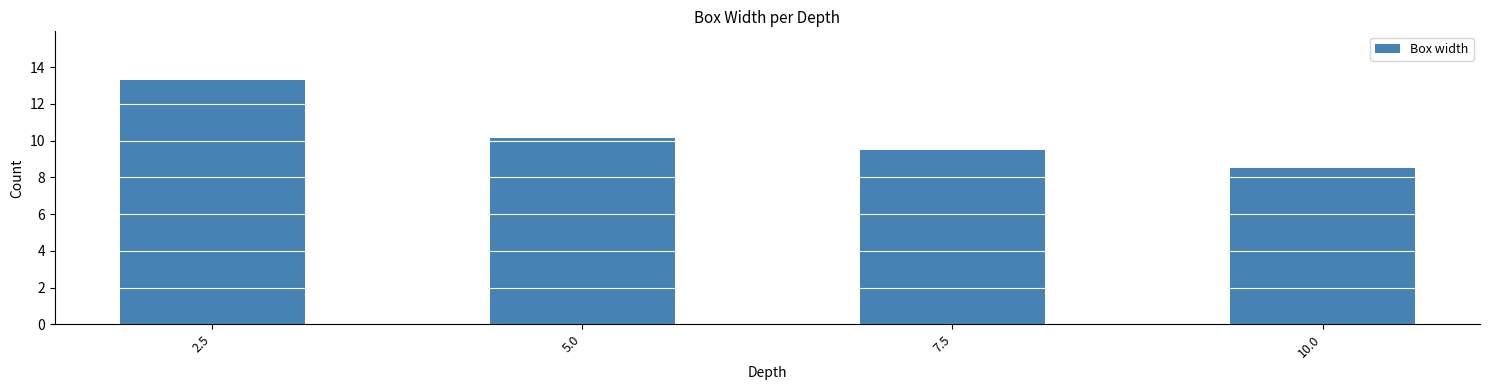

Reading left to right, list all the values displayed in this chart.

2.5=13.3	5.0=10.1	7.5=9.5	10.0=8.5